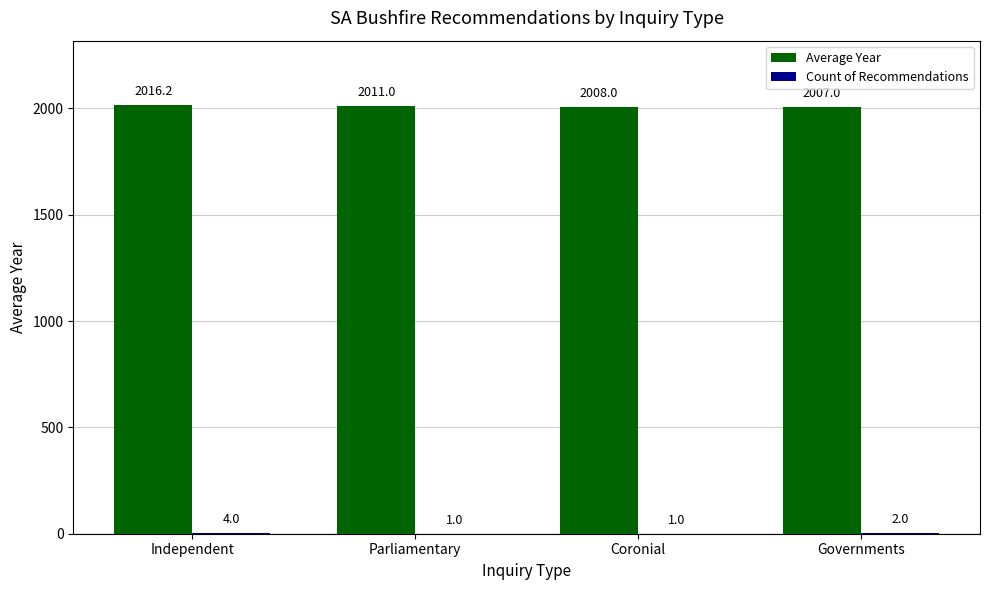

What is the total value across all series at Coronial?

2009.0